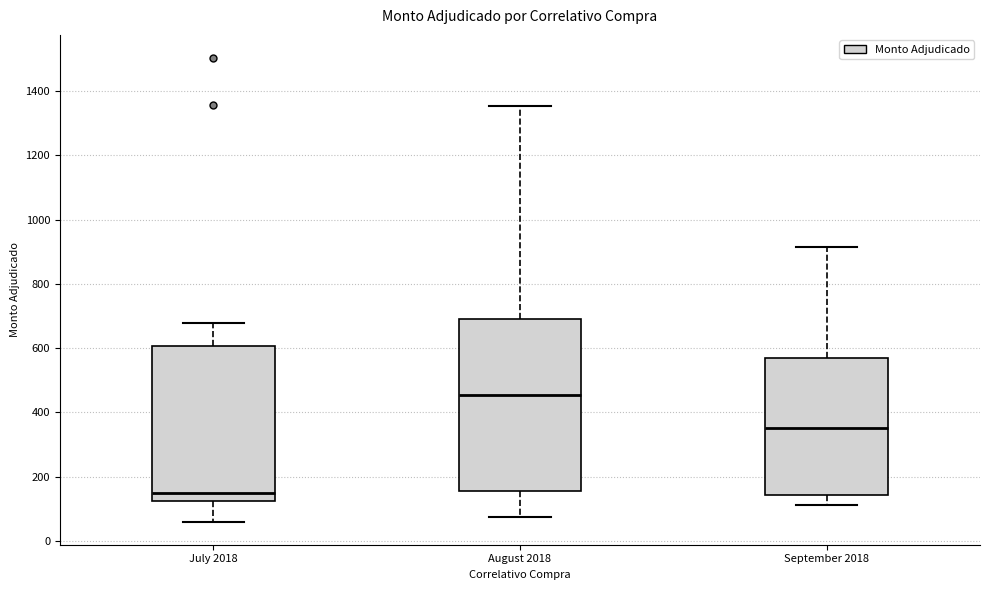

Reading left to right, transcribe this box plot: for each box, give where its median line is, the range the box spans, and where its two whiskers end, as read against the y-axis. The values are not printed on the chart, so give them approximately, as read against the axis.

July 2018: median 140, box 120 to 600, whiskers 60 to 680
August 2018: median 460, box 160 to 700, whiskers 80 to 1360
September 2018: median 360, box 140 to 580, whiskers 120 to 920